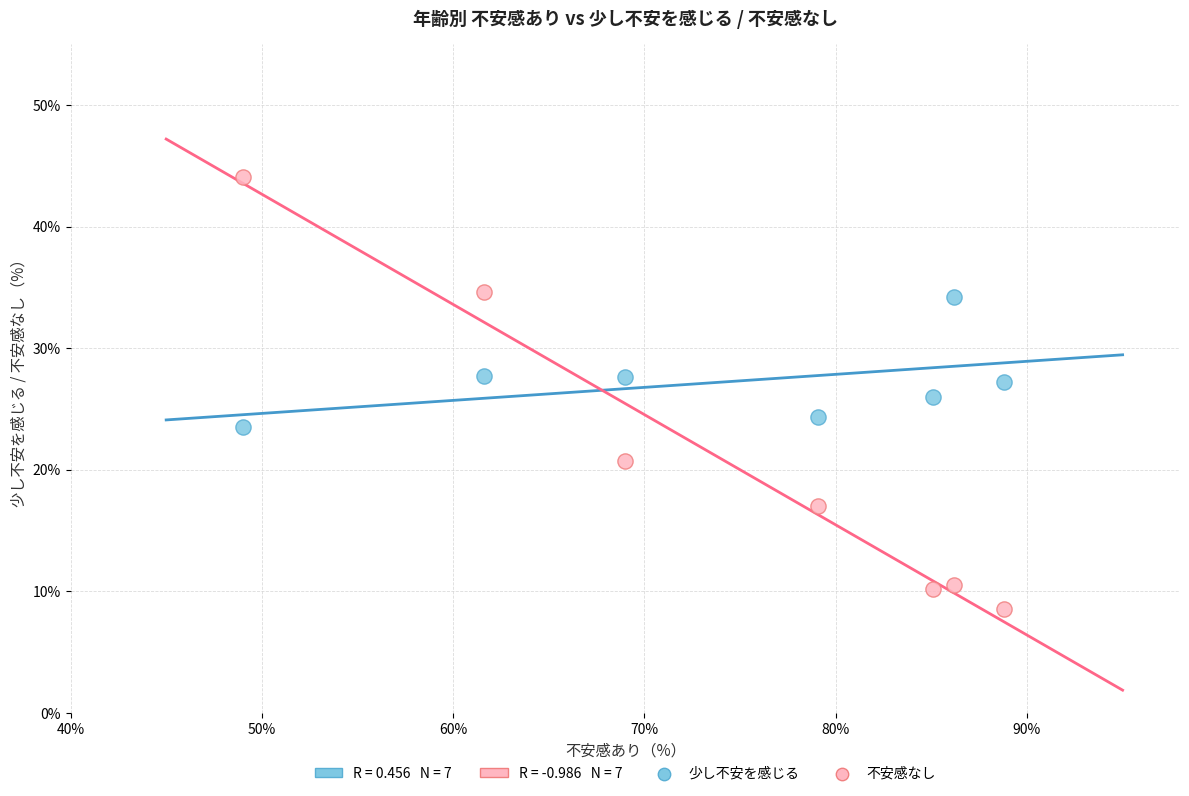

Across all data points, what is the range of Y values (max minus min)?

35.6